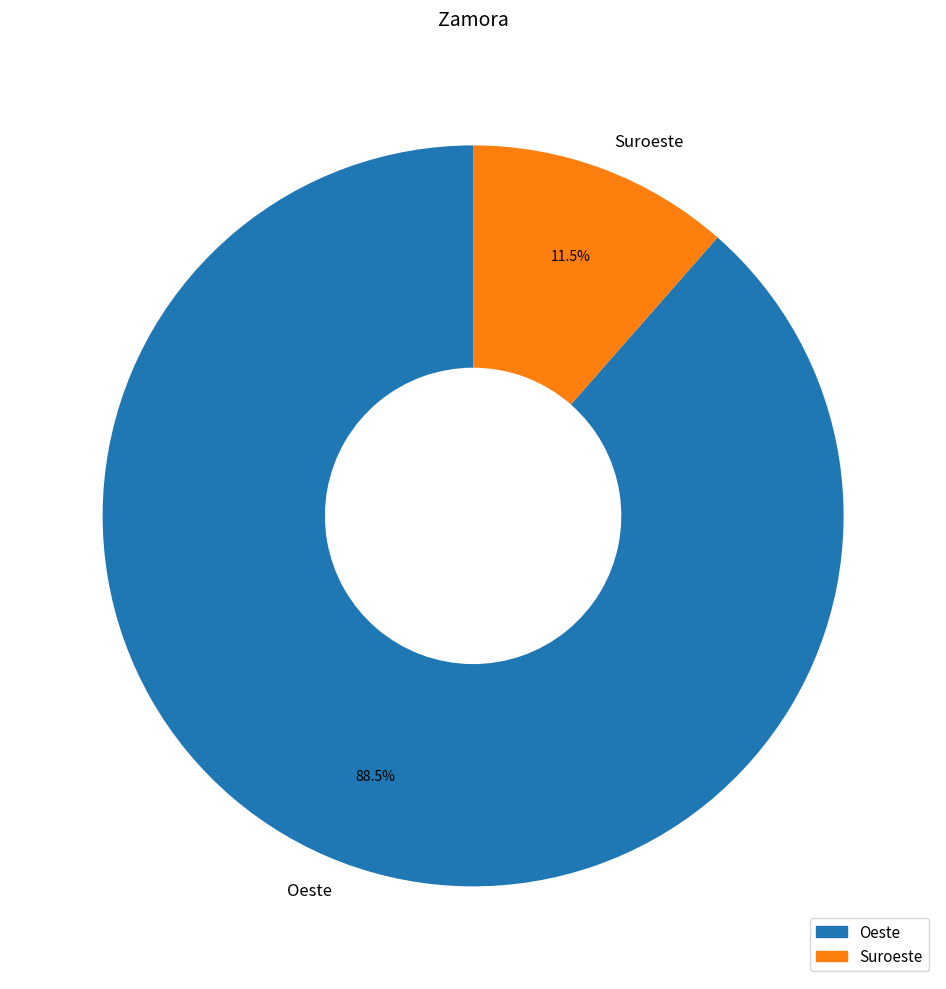

How many segments does this pie chart have?

2